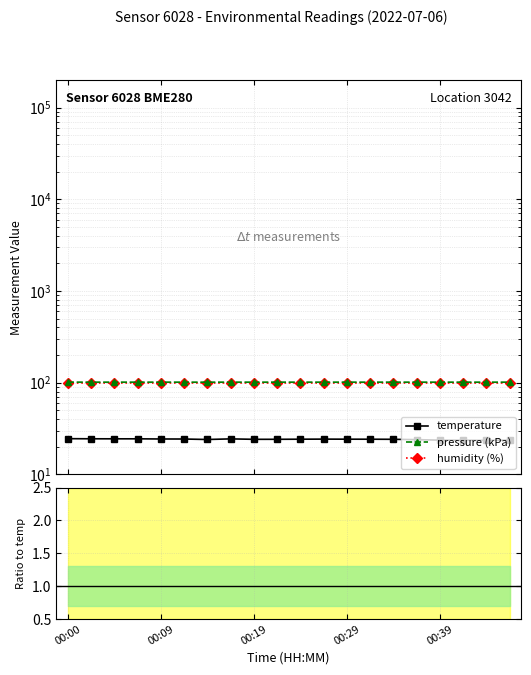

The temperature series shows 9.6 at 11. True or false?

False